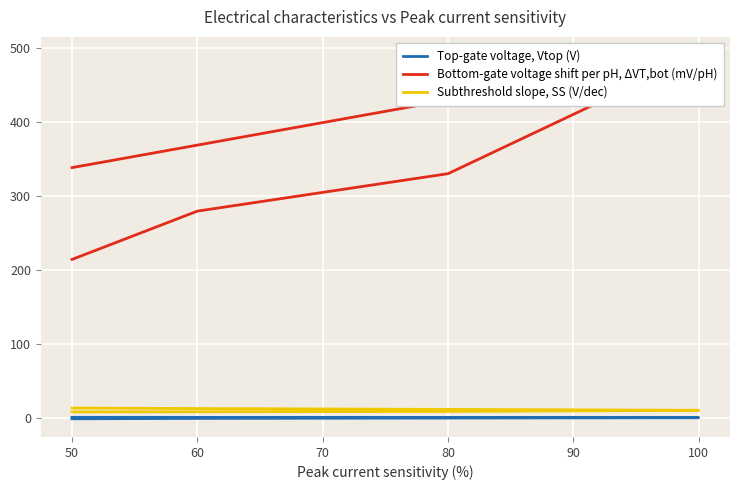

Which series has the largest range (max minus min)?

Bottom-gate voltage shift per pH, ΔVT,bot (mV/pH)